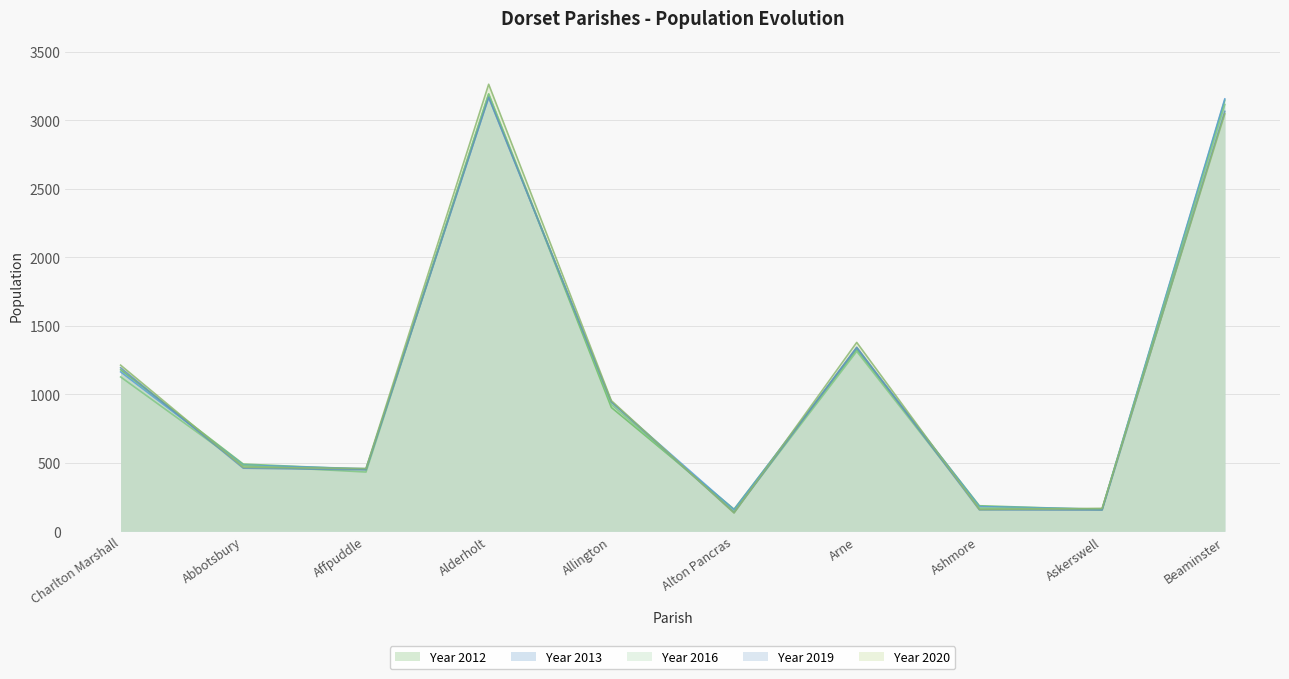

The value of Year 2019 at Allington is 488. True or false?

False